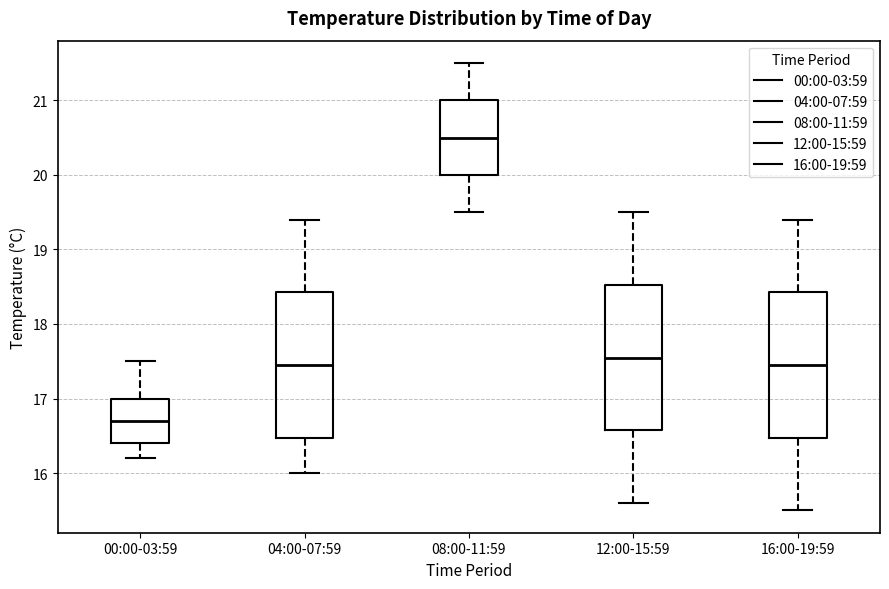

Reading left to right, read every box against the y-axis: the position of its median line, the range the box covers, and the ends of its whiskers. The values are not printed on the chart, so give them approximately, as read against the axis.

00:00-03:59: median 16.7, box 16.4 to 17.0, whiskers 16.2 to 17.5
04:00-07:59: median 17.5, box 16.5 to 18.4, whiskers 16.0 to 19.4
08:00-11:59: median 20.5, box 20.0 to 21.0, whiskers 19.5 to 21.5
12:00-15:59: median 17.6, box 16.6 to 18.5, whiskers 15.6 to 19.5
16:00-19:59: median 17.5, box 16.5 to 18.4, whiskers 15.5 to 19.4